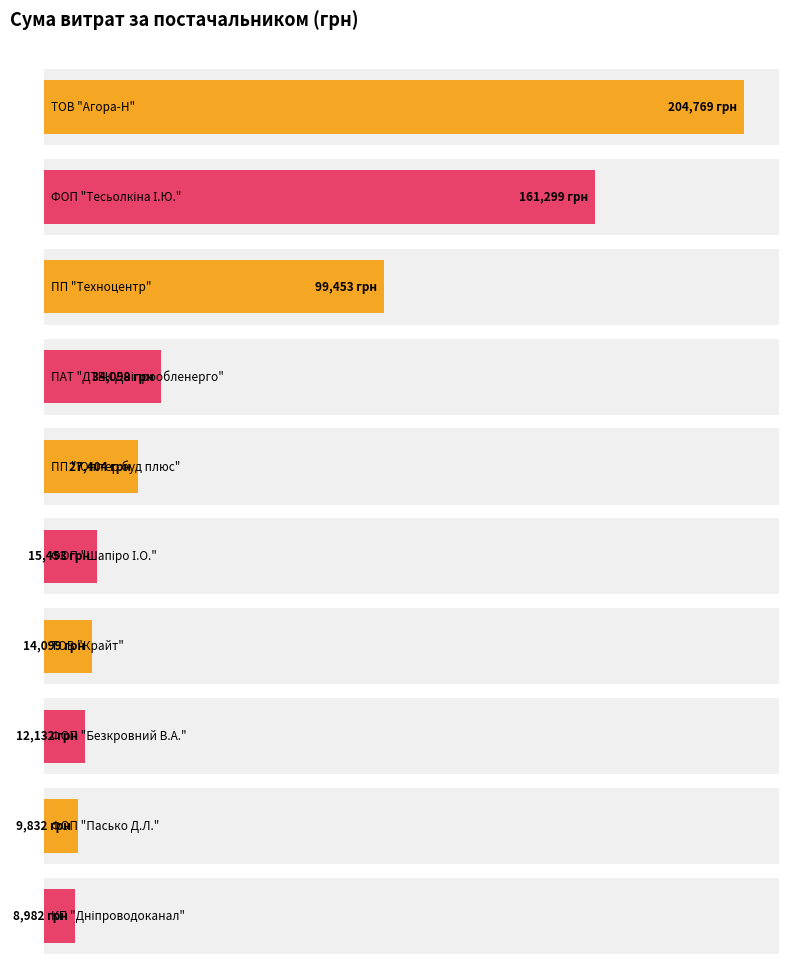

Read the value at КП "Дніпроводоканал".

8981.9